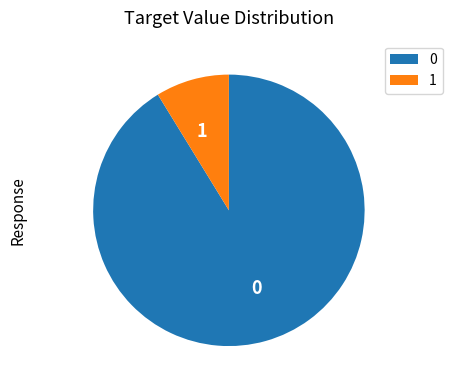

Which category has the smallest portion of the pie?

1